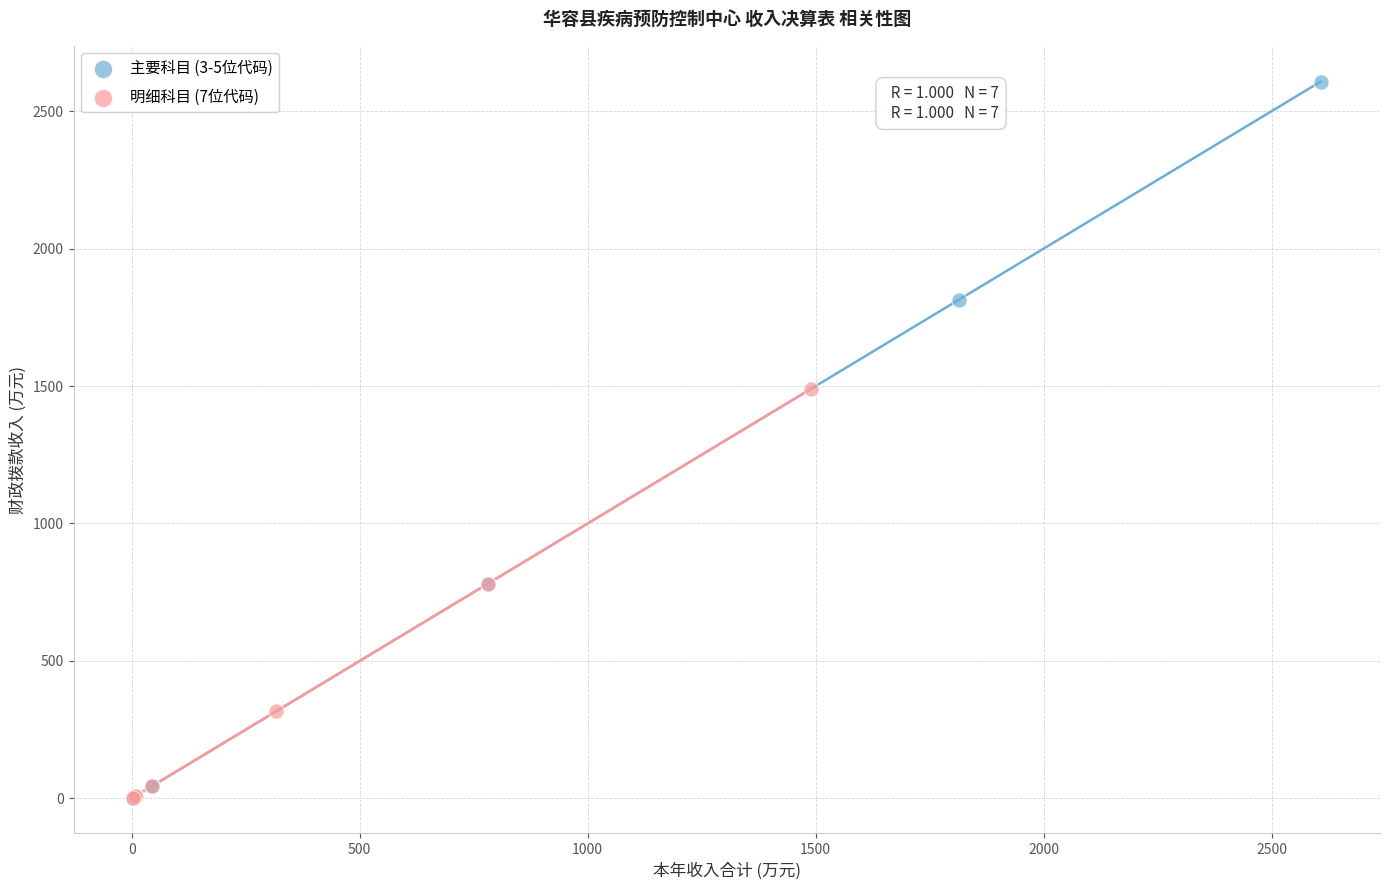

Which series has the widest spread of Y values?

主要科目 (3-5位代码)